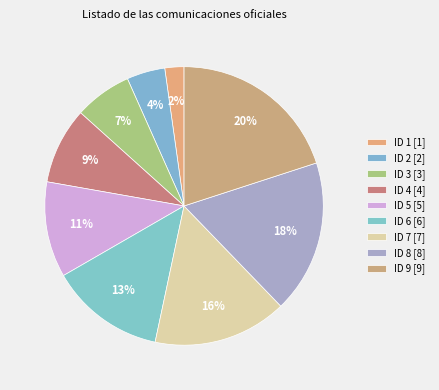

Count the number of slices in the pie.

9